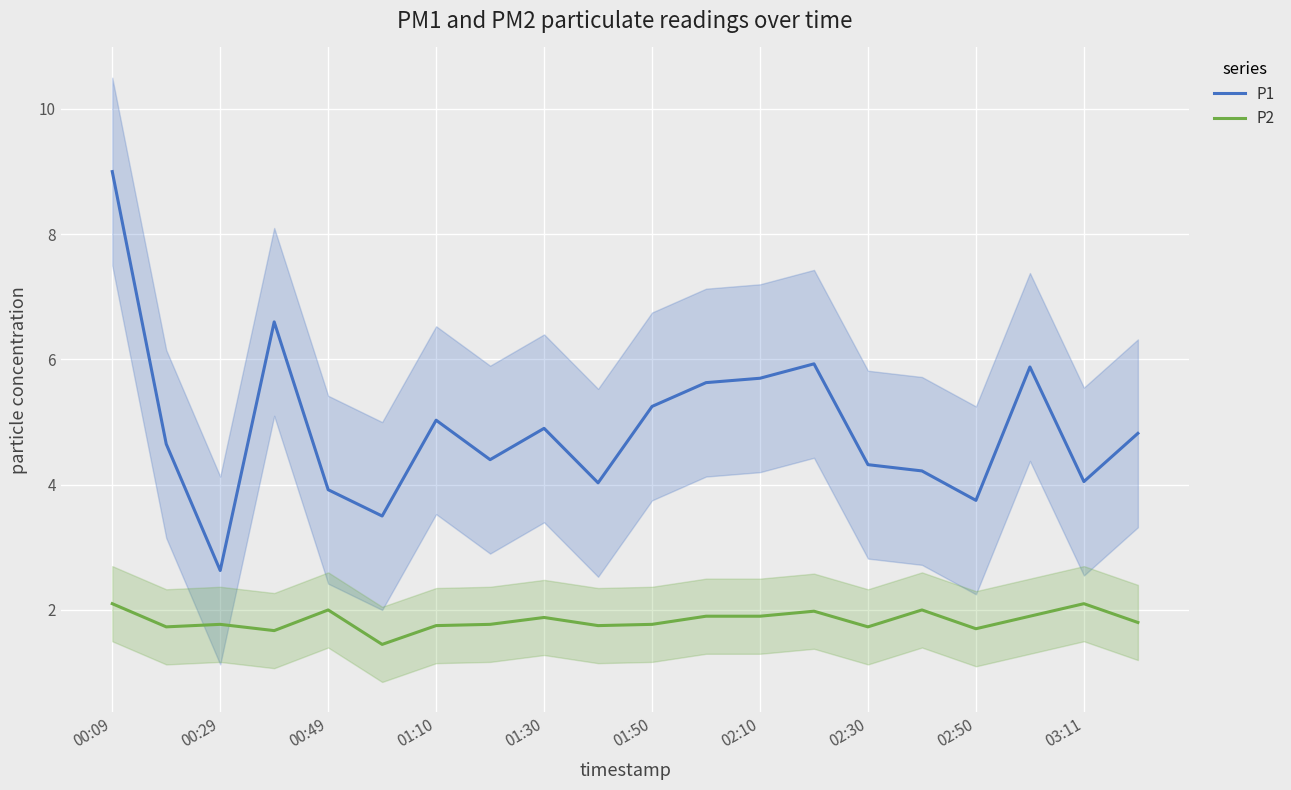

What is the difference between the second highest and second lowest values in the P2 series?

0.4